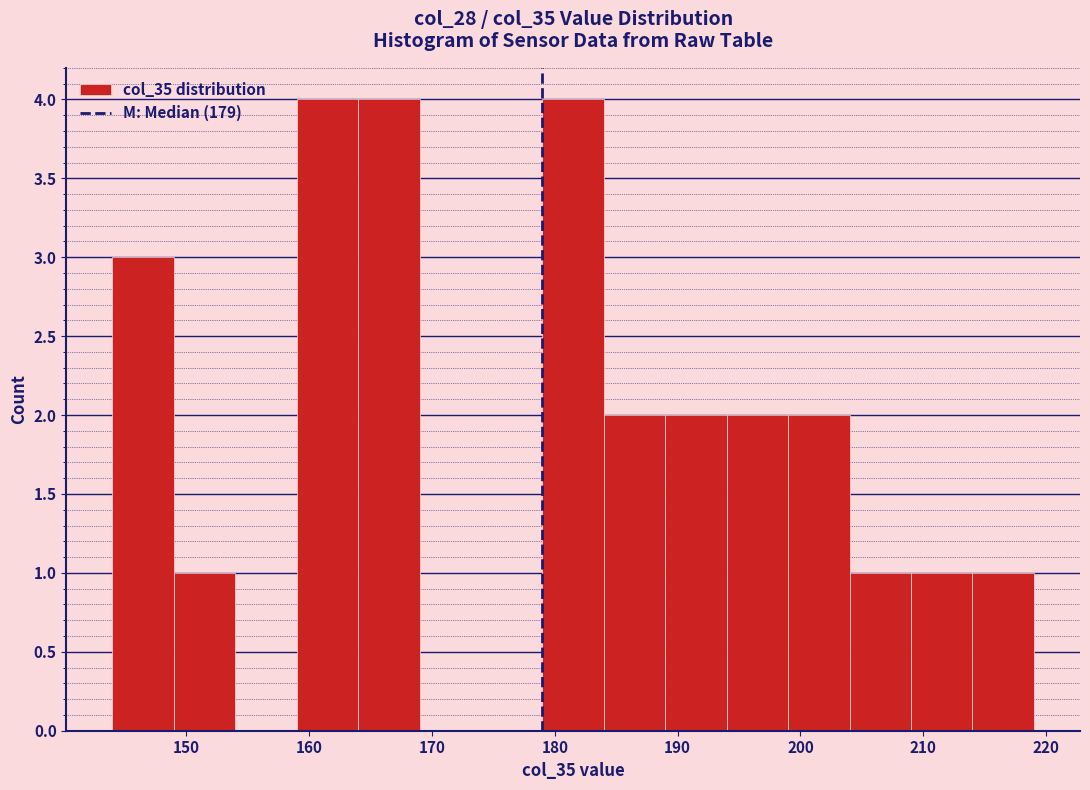

How tall is the bar that spans 179 to 184 on the x-axis? The values are not printed on the chart, so give them approximately, as read against the axis.

4